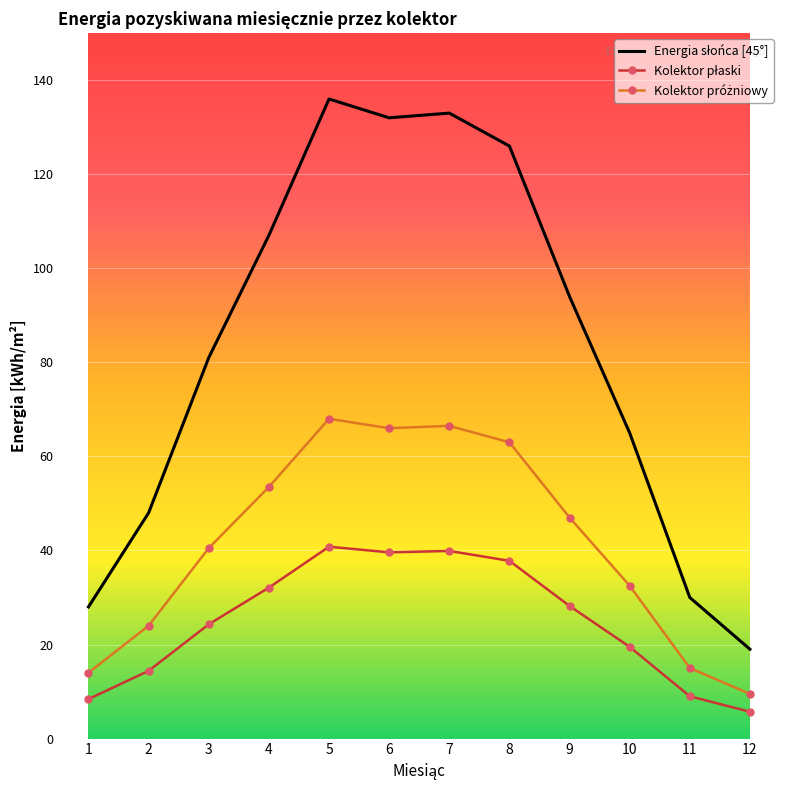

At how many categories does at least one series exceed 91?

6